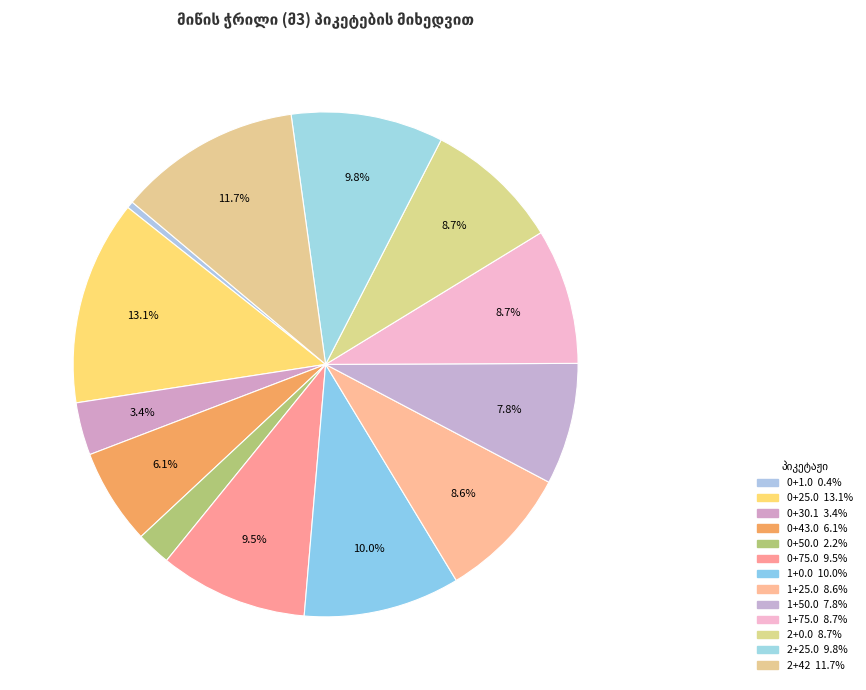

Does 2+25.0 represent more than half of the total?

No